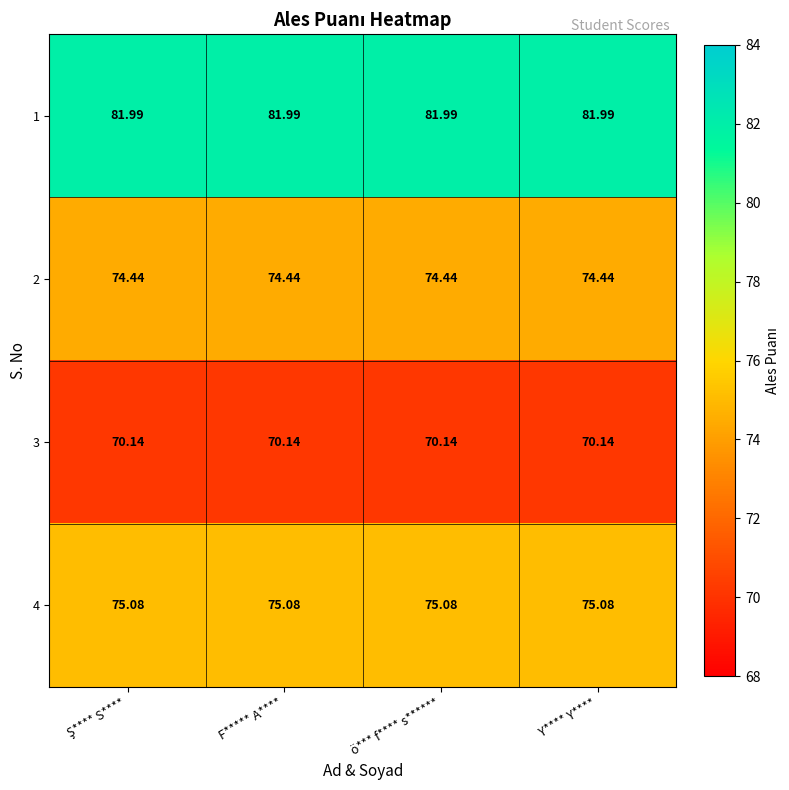

Is the value of 4 at ö*** f**** s****** greater than the value of 1 at Y**** Y****?

No